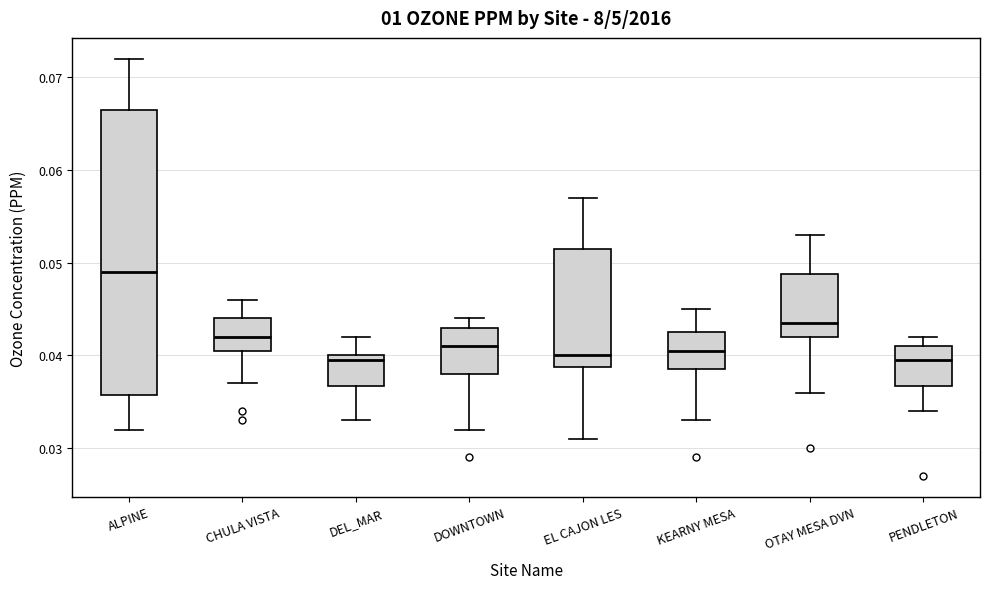

Reading left to right, transcribe this box plot: for each box, give where its median line is, the range the box spans, and where its two whiskers end, as read against the y-axis. The values are not printed on the chart, so give them approximately, as read against the axis.

ALPINE: median 0.049, box 0.036 to 0.067, whiskers 0.032 to 0.072
CHULA VISTA: median 0.042, box 0.041 to 0.044, whiskers 0.037 to 0.046
DEL_MAR: median 0.040 (just below the box's upper edge), box 0.037 to 0.040, whiskers 0.033 to 0.042
DOWNTOWN: median 0.041, box 0.038 to 0.043, whiskers 0.032 to 0.044
EL CAJON LES: median 0.040, box 0.039 to 0.052, whiskers 0.031 to 0.057
KEARNY MESA: median 0.041, box 0.039 to 0.043, whiskers 0.033 to 0.045
OTAY MESA DVN: median 0.044, box 0.042 to 0.049, whiskers 0.036 to 0.053
PENDLETON: median 0.040, box 0.037 to 0.041, whiskers 0.034 to 0.042